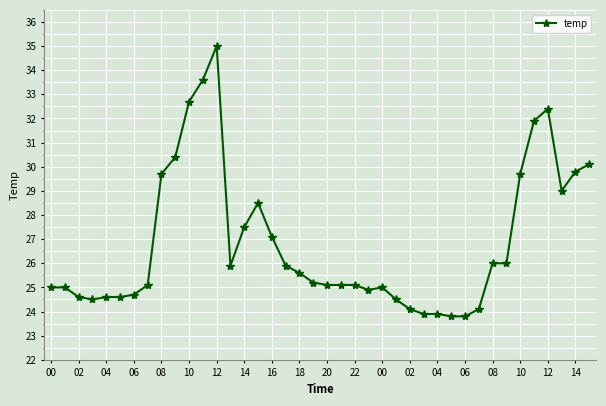

What is the value of the 16th point from the left?

28.5